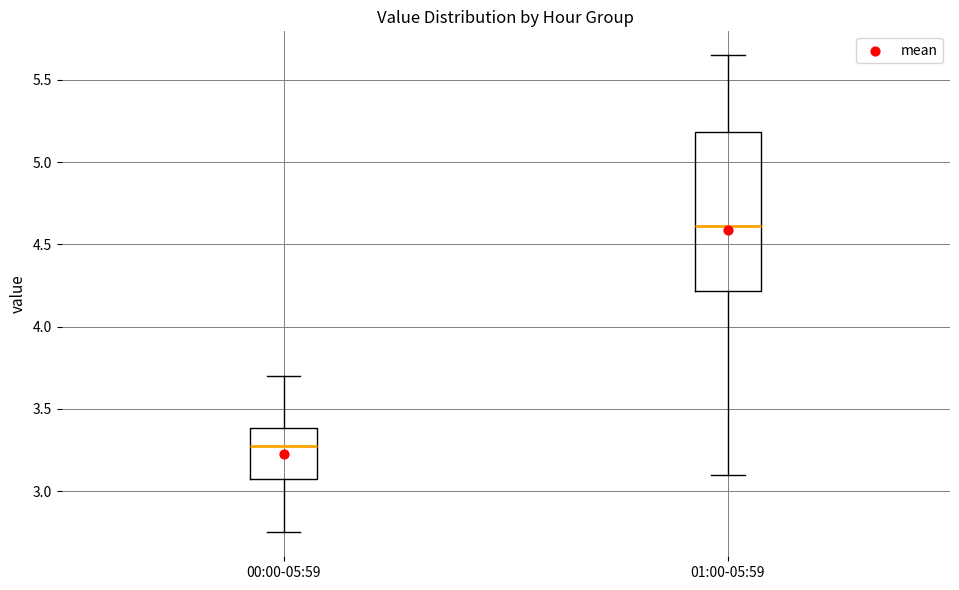

Reading left to right, read every box against the y-axis: the position of its median line, the range the box covers, and the ends of its whiskers. The values are not printed on the chart, so give them approximately, as read against the axis.

00:00-05:59: median 3.30, box 3.05 to 3.40, whiskers 2.75 to 3.70
01:00-05:59: median 4.60, box 4.20 to 5.20, whiskers 3.10 to 5.65